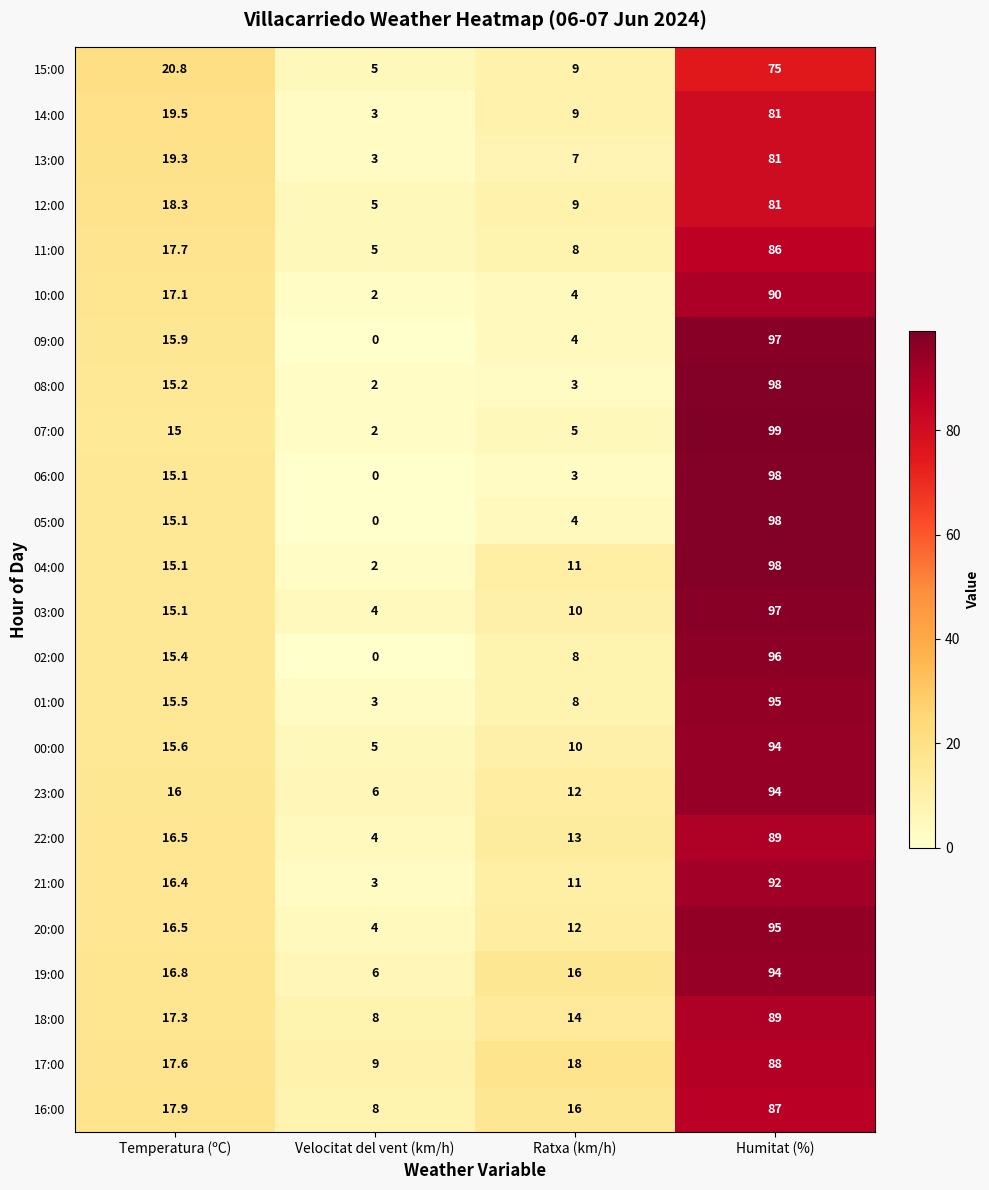

What is the spread (max minus min) of values at Humitat (%)?

24.0